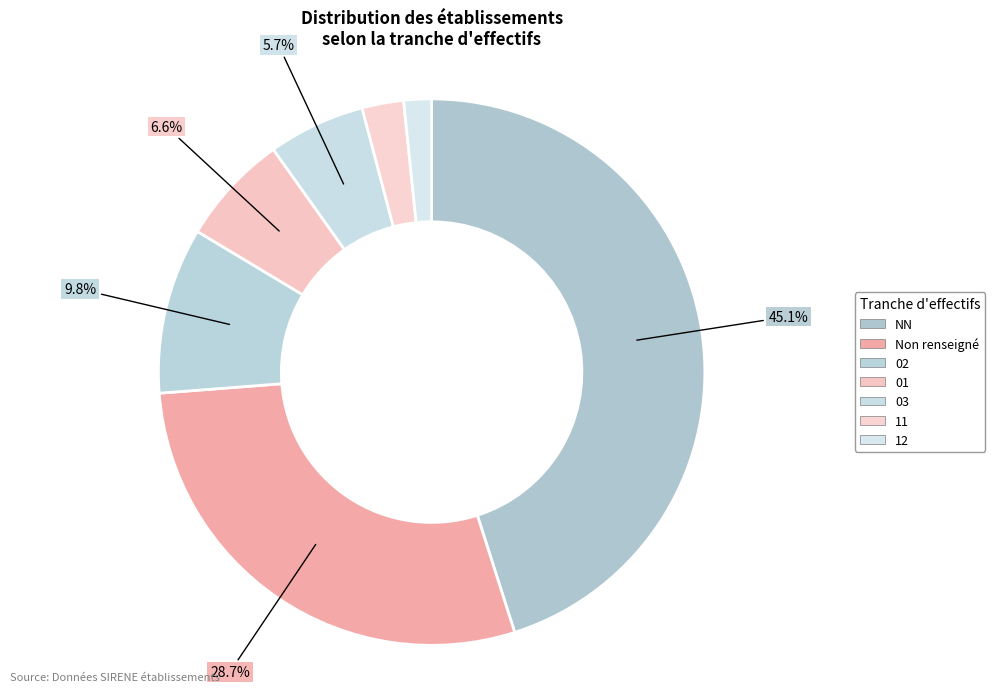

What is the smallest slice in the pie chart?

12